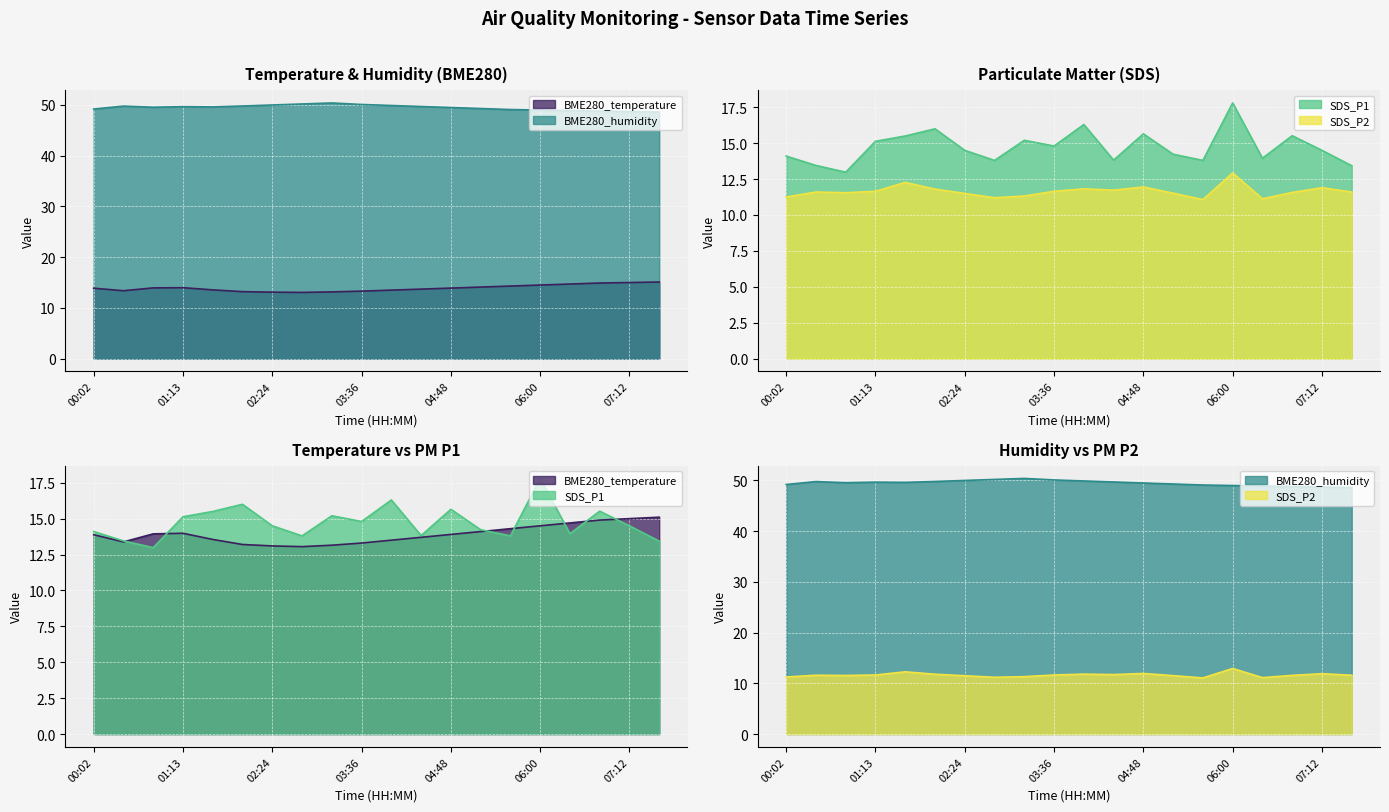

Reading left to right, list all the values displayed in this chart.

BME280_temperature: 00:02=13.9	00:26=13.4	00:50=13.9	01:13=14.0	01:36=13.6	02:00=13.2	02:24=13.1	02:48=13.1	03:12=13.2	03:36=13.3	04:00=13.5	04:24=13.7	04:48=13.9	05:12=14.1	05:36=14.3	06:00=14.5	06:24=14.7	06:48=14.9	07:12=15.0	07:36=15.1
BME280_humidity: 00:02=49.2	00:26=49.8	00:50=49.6	01:13=49.7	01:36=49.6	02:00=49.8	02:24=50.0	02:48=50.2	03:12=50.4	03:36=50.1	04:00=49.9	04:24=49.7	04:48=49.5	05:12=49.3	05:36=49.1	06:00=49.0	06:24=48.9	06:48=48.8	07:12=48.7	07:36=48.6
SDS_P1: 00:02=14.1	00:26=13.4	00:50=13.0	01:13=15.1	01:36=15.5	02:00=16.0	02:24=14.5	02:48=13.8	03:12=15.2	03:36=14.8	04:00=16.3	04:24=13.8	04:48=15.7	05:12=14.2	05:36=13.8	06:00=17.8	06:24=13.9	06:48=15.5	07:12=14.5	07:36=13.4
SDS_P2: 00:02=11.2	00:26=11.6	00:50=11.6	01:13=11.7	01:36=12.3	02:00=11.8	02:24=11.5	02:48=11.2	03:12=11.3	03:36=11.7	04:00=11.8	04:24=11.7	04:48=11.9	05:12=11.5	05:36=11.1	06:00=12.9	06:24=11.1	06:48=11.6	07:12=11.9	07:36=11.6